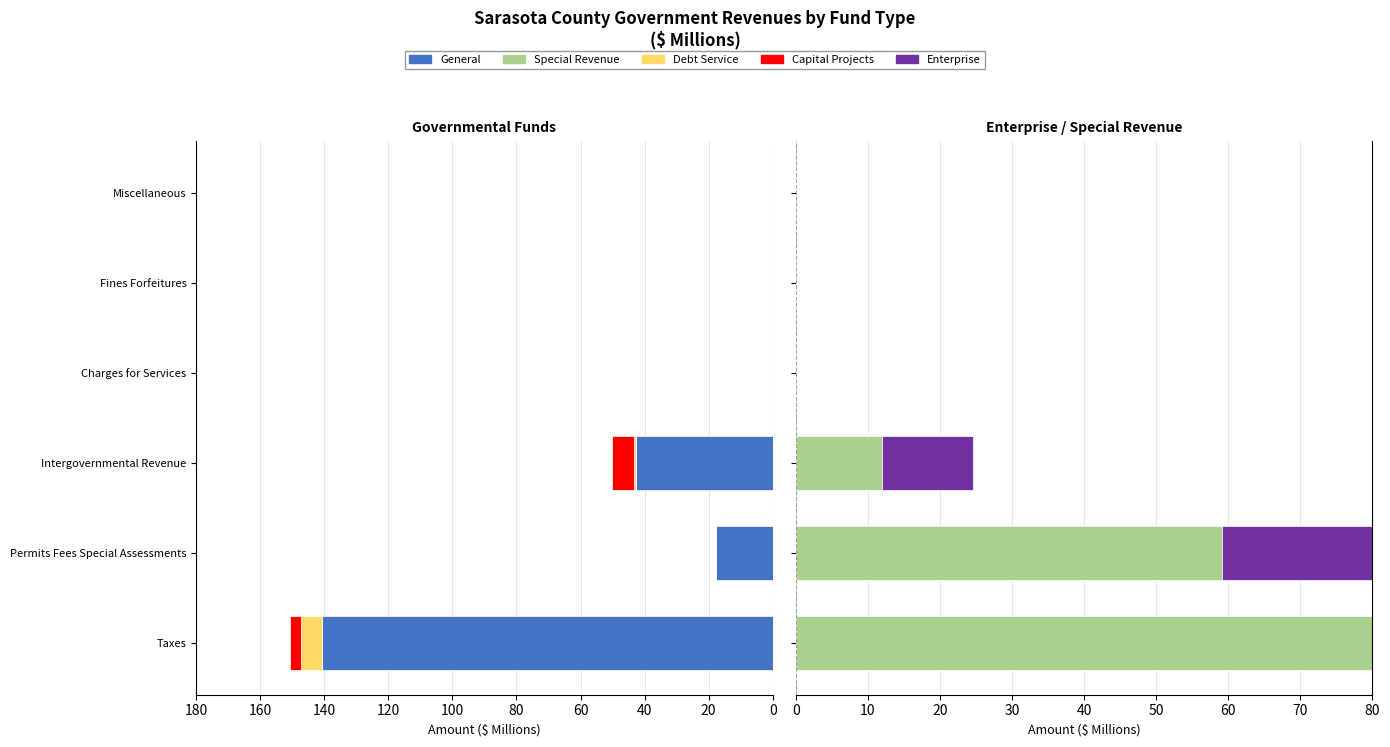

List the series in order of their peak value, lowest first.

Debt Service, Capital Projects, Enterprise, Special Revenue, General